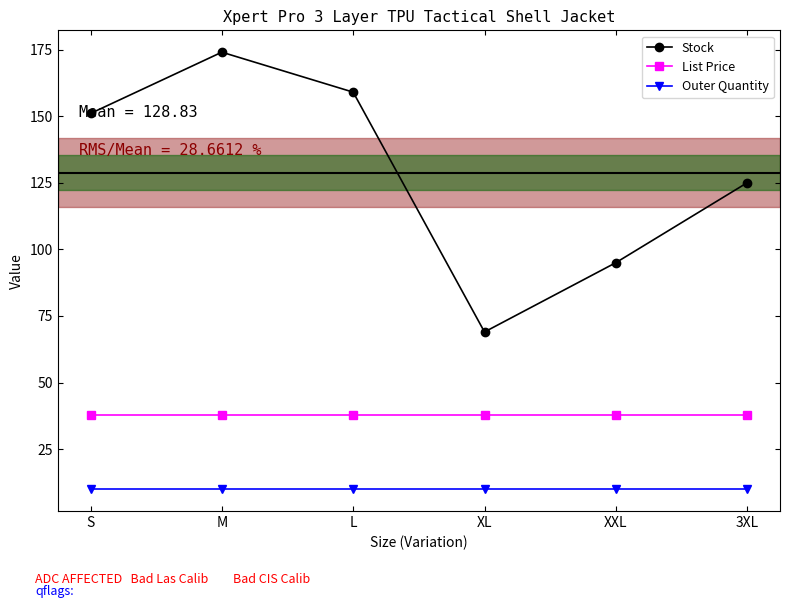

Is the value of Outer Quantity at 3XL greater than the value of Stock at 3XL?

No